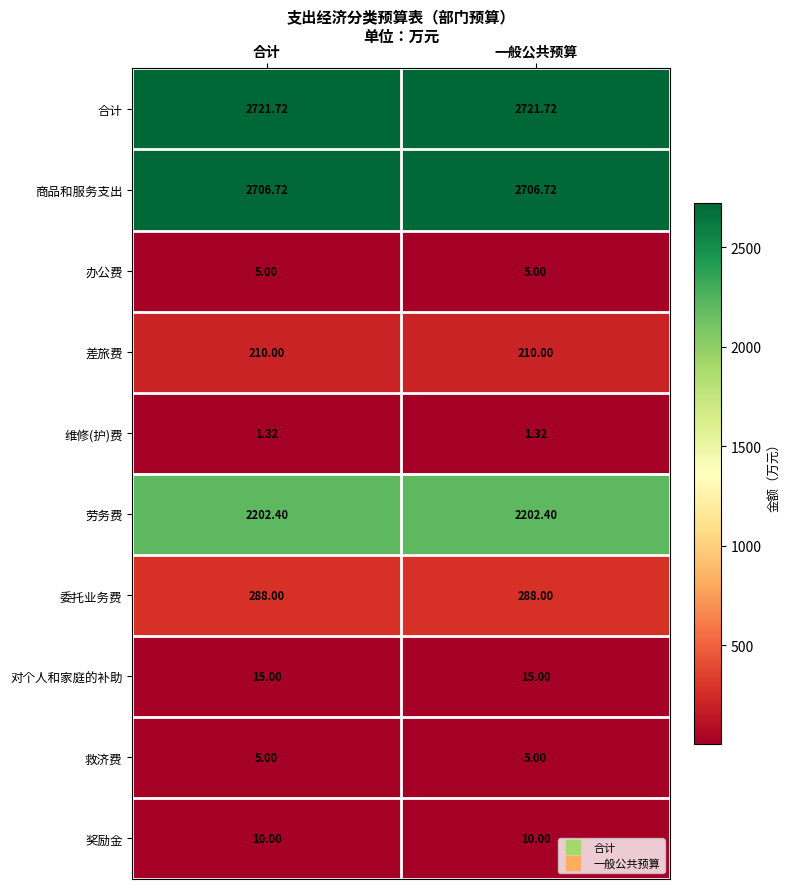

Which series has the largest total across all categories?

合计